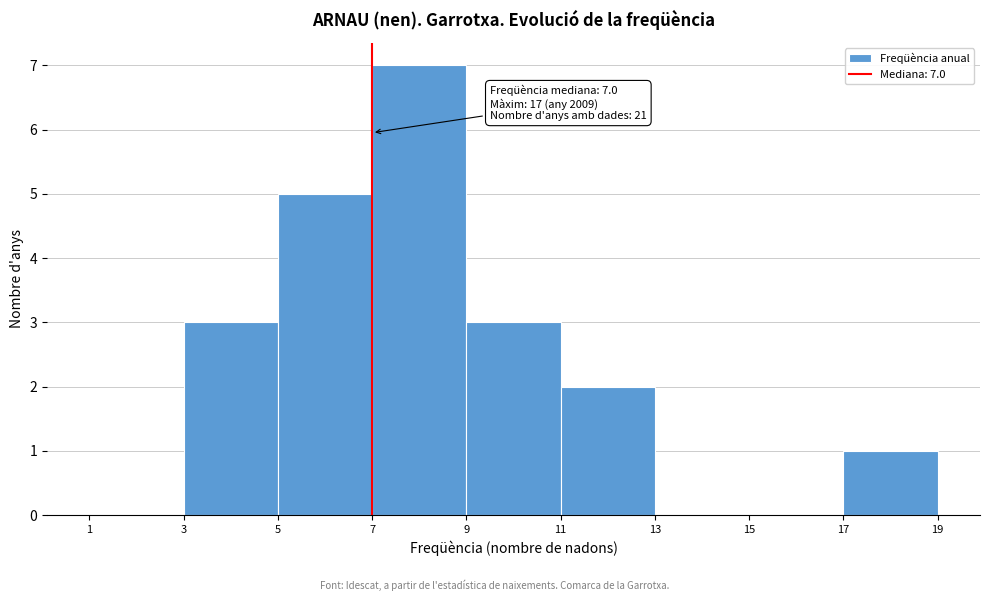

Which range on the x-axis has the tallest bar?

7 to 9